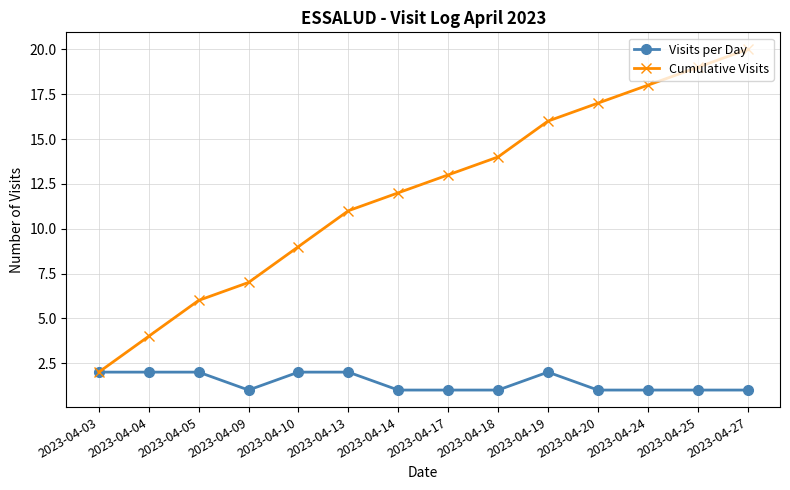

What is the difference between the maximum and minimum values in the Visits per Day series?

1